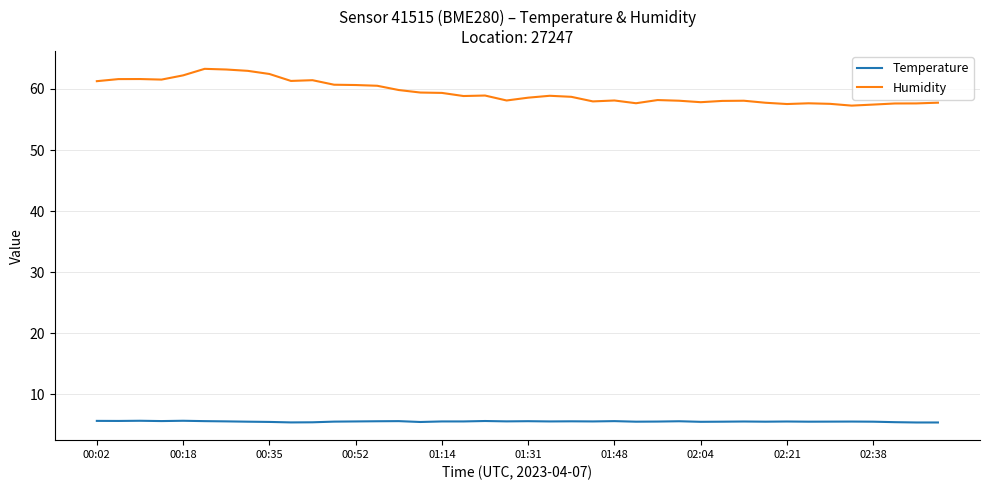

What is the sum of all Temperature values?

223.1